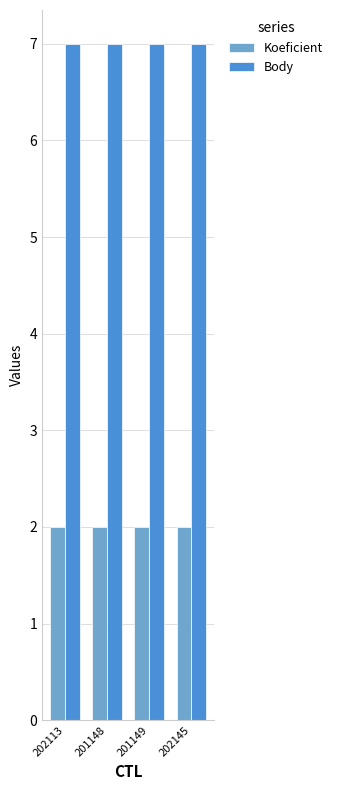

Rank the series by their average value, from lowest to highest.

Koeficient, Body